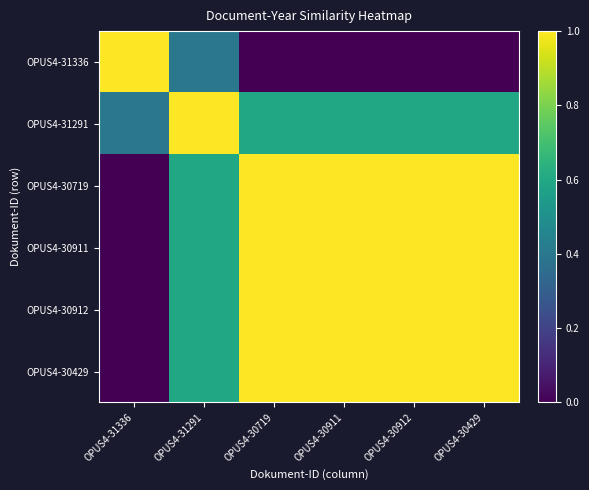

What is the greatest value displayed?

1.0